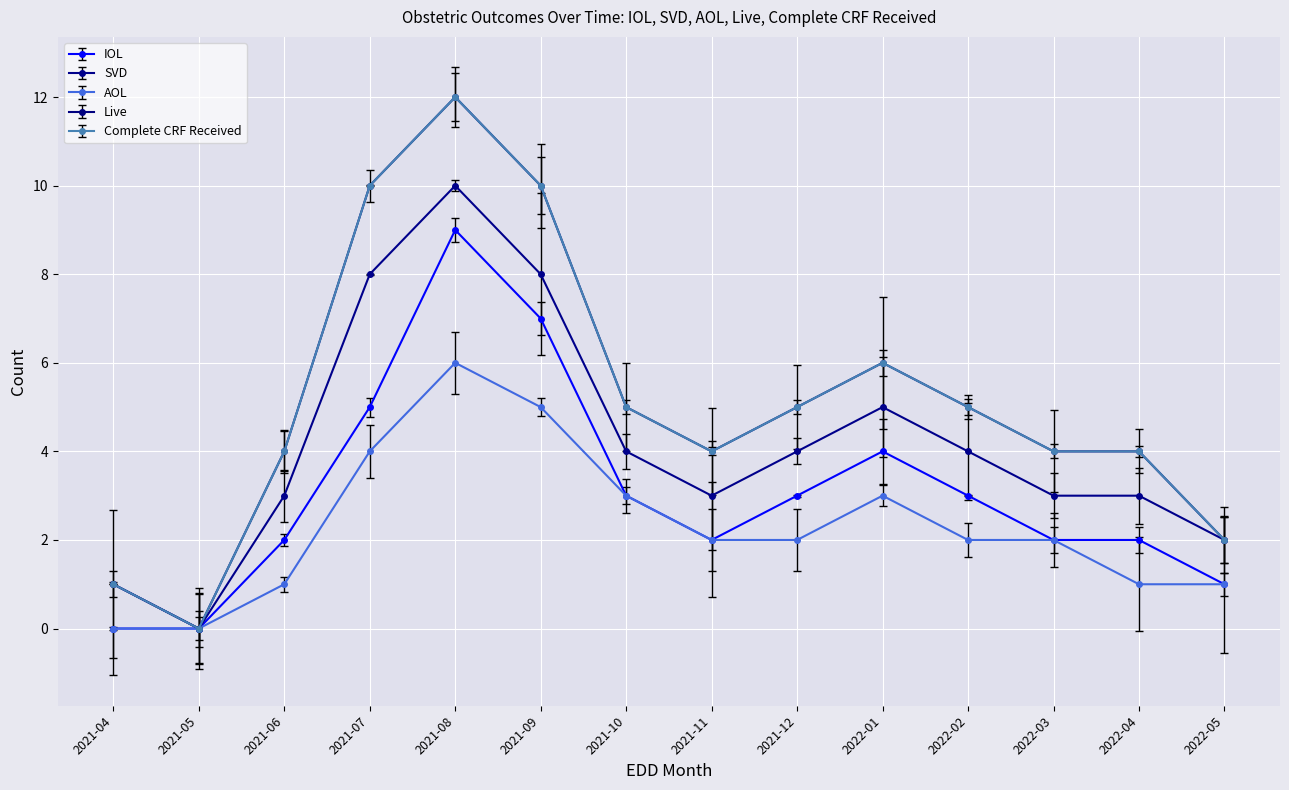

Which label corresponds to the smallest value in the chart?

2021-04